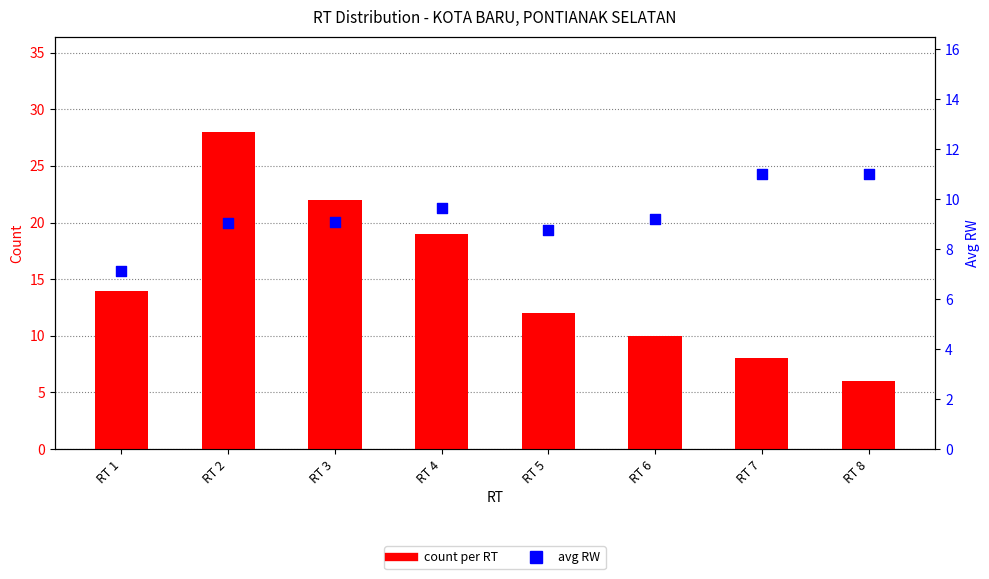

At how many categories does at least one series exceed 8?

8